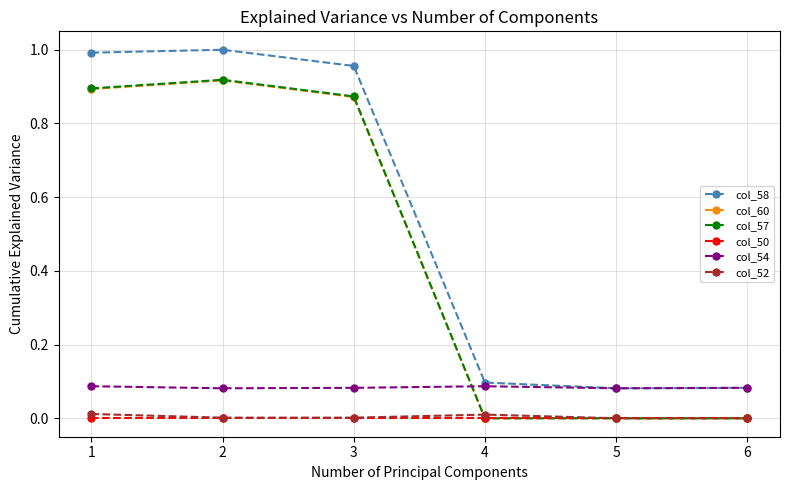

Which series has the largest total across all categories?

col_58